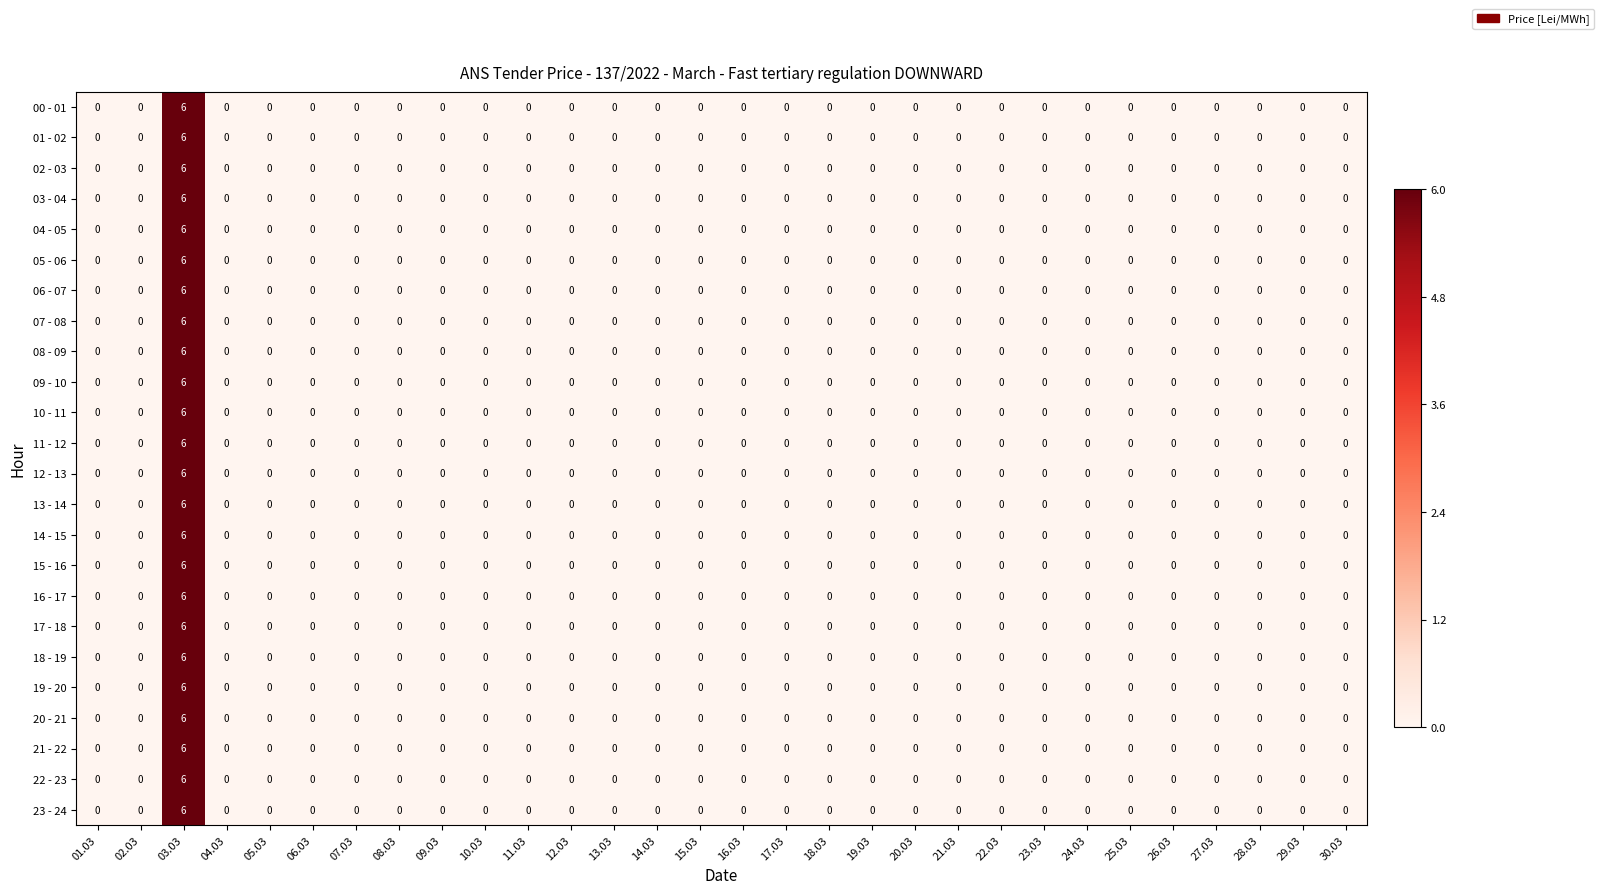

The 15 - 16 series shows 2 at 11.03. True or false?

False